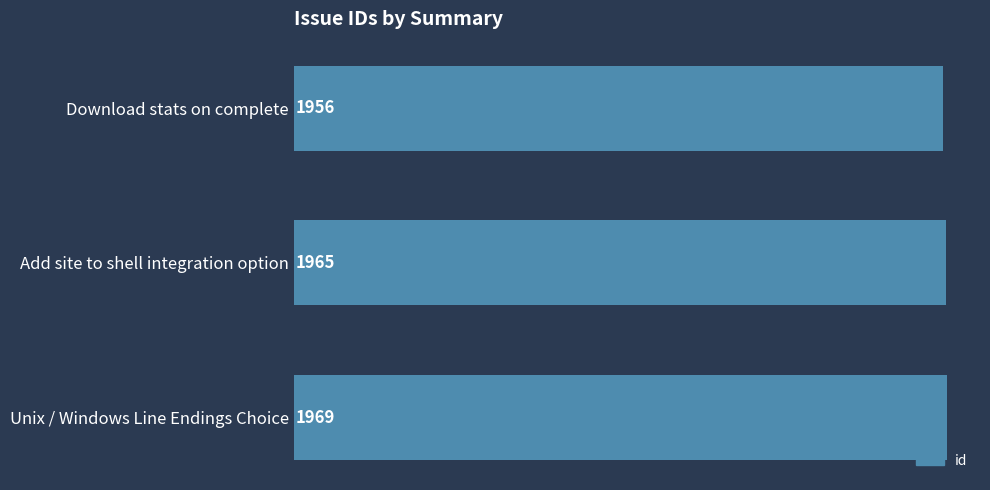

Rank the categories by value from lowest to highest.

Download stats on complete, Add site to shell integration option, Unix / Windows Line Endings Choice